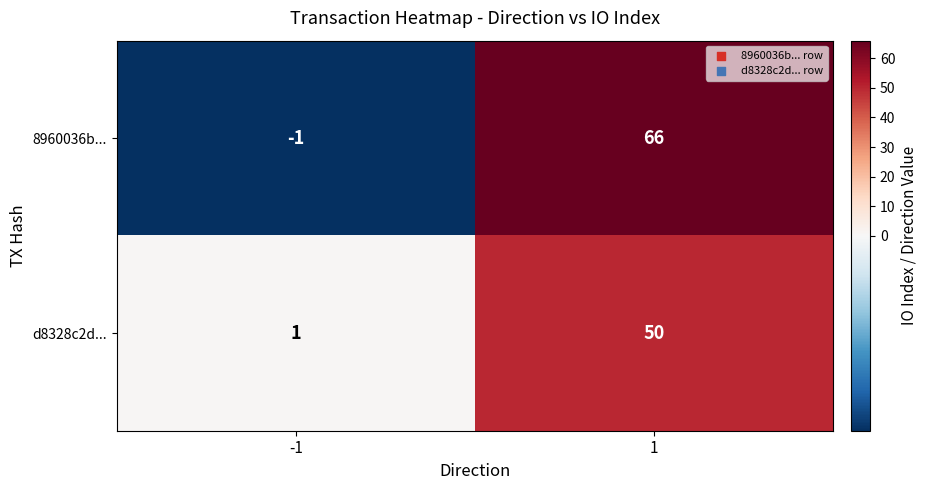

How many data points in 8960036b... are less than 66?

1